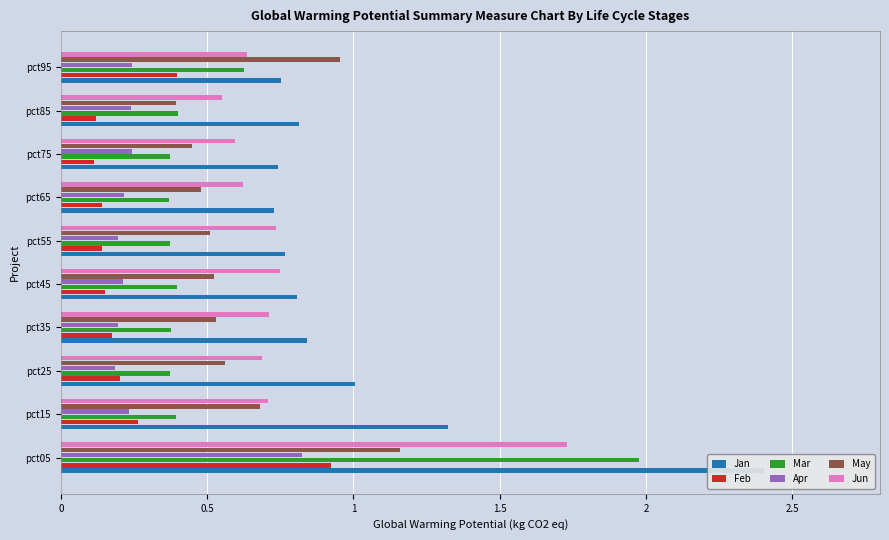

True or false: Mar has a value of 3.1 at pct05.

False